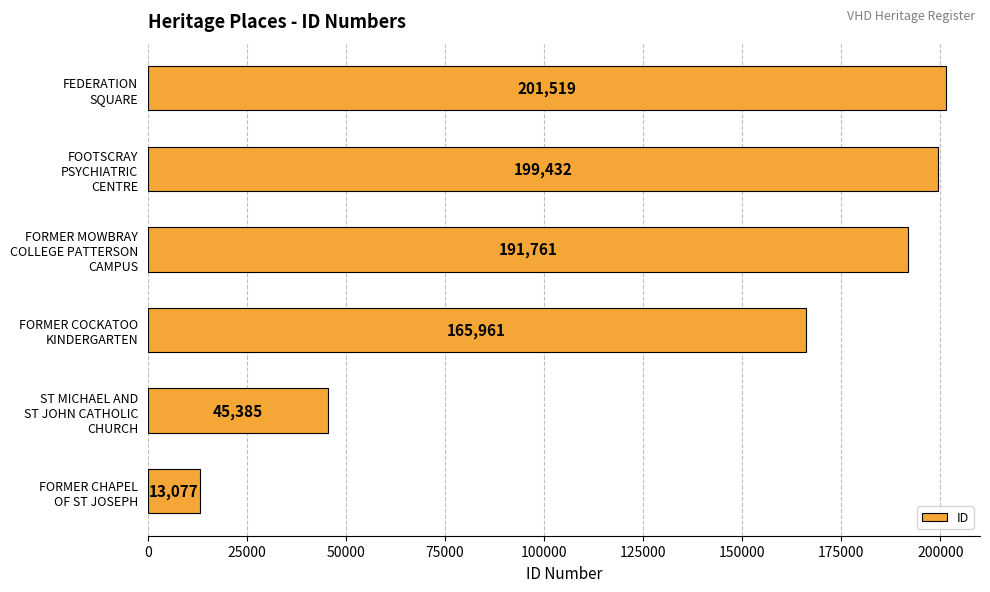

Rank the categories by value from lowest to highest.

FORMER CHAPEL
OF ST JOSEPH, ST MICHAEL AND
ST JOHN CATHOLIC
CHURCH, FORMER COCKATOO
KINDERGARTEN, FORMER MOWBRAY
COLLEGE PATTERSON
CAMPUS, FOOTSCRAY
PSYCHIATRIC
CENTRE, FEDERATION
SQUARE